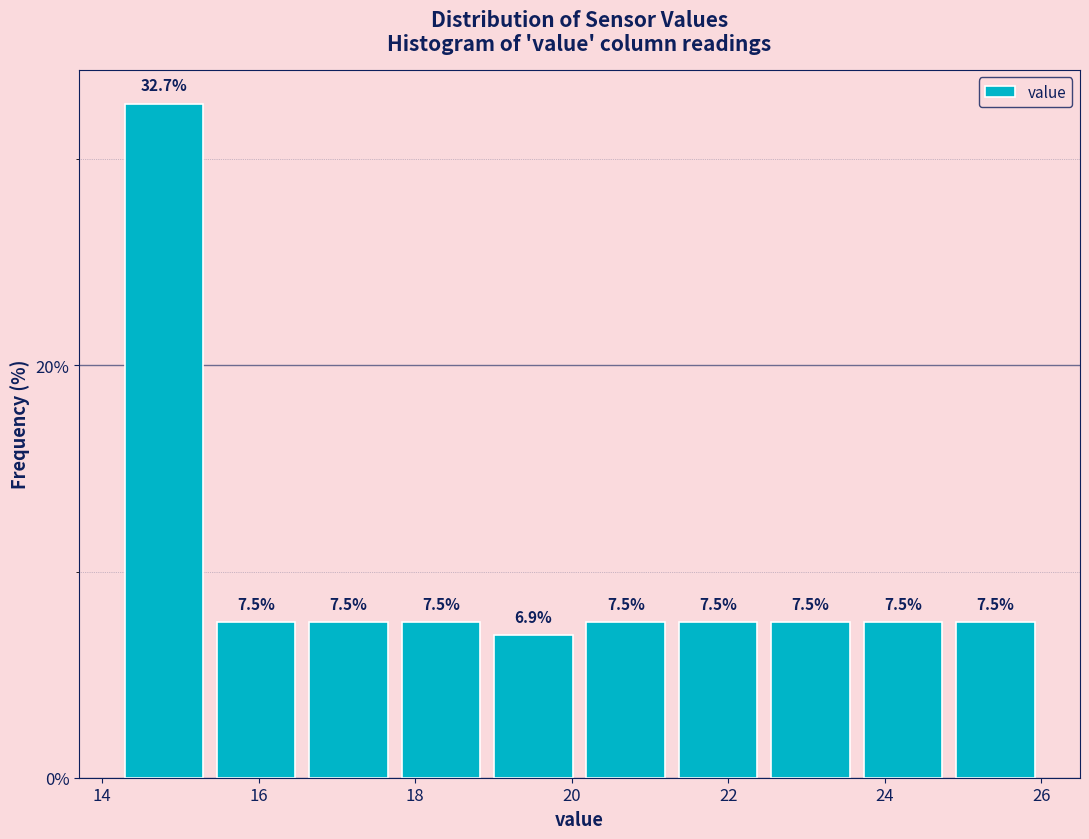

What is the height of the bar covering 22.46 to 23.64 on the x-axis? The bar edges are not printed on the chart, so give them approximately, as read against the axis.

7.5